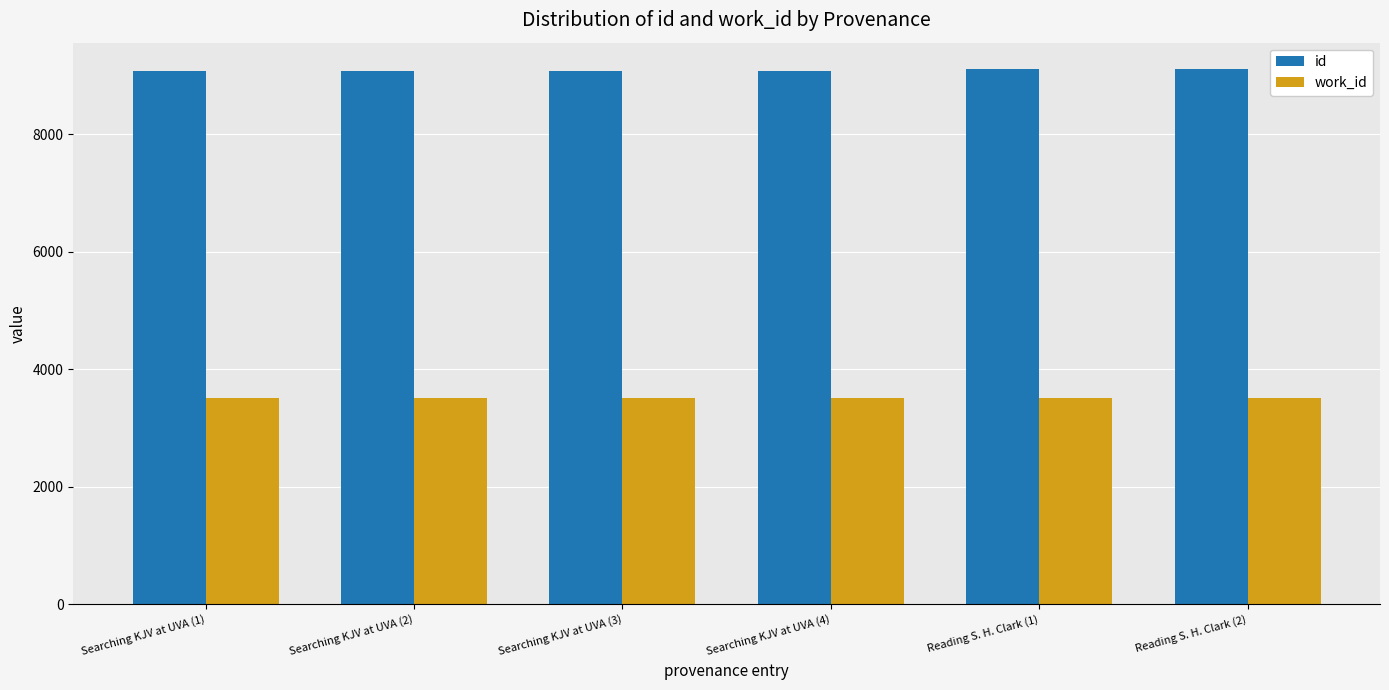

What is the highest value of the work_id series?

3506